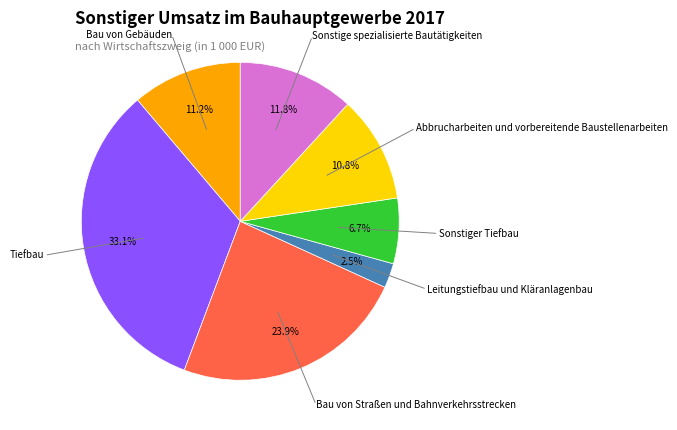

How many slices are in this pie chart?

7